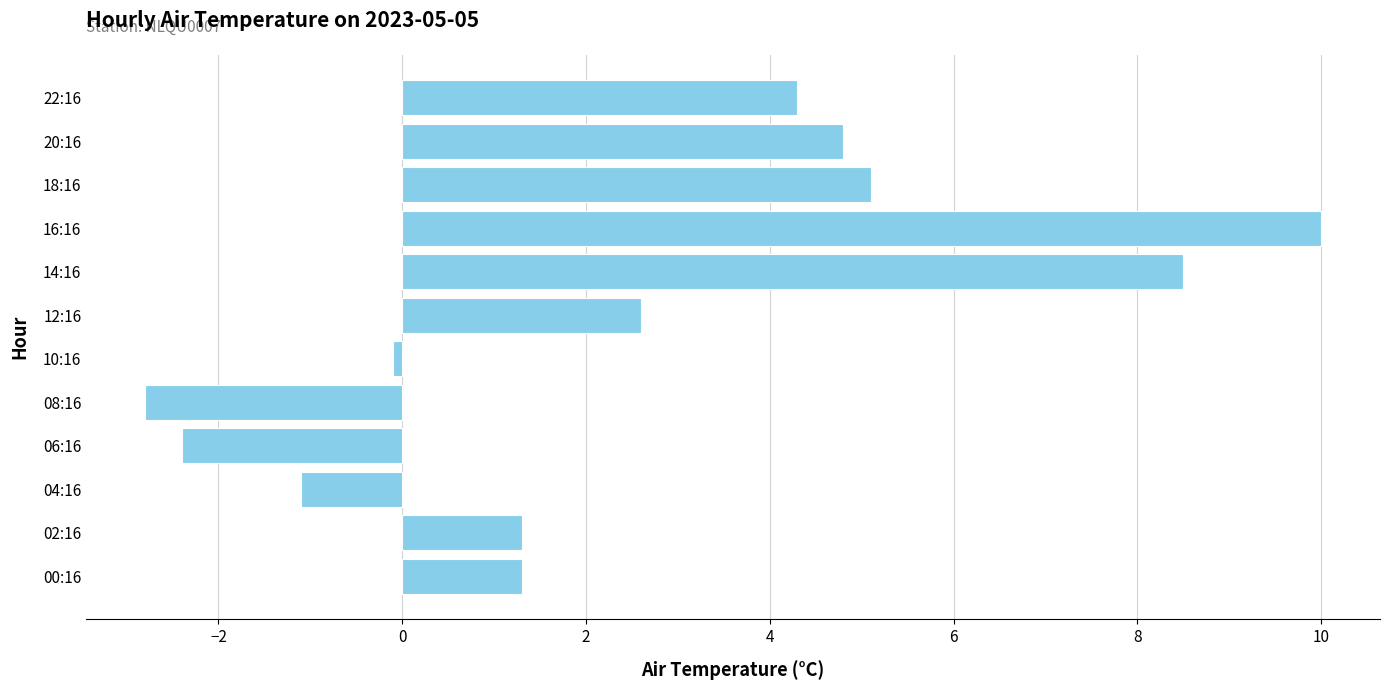

Which label corresponds to the largest value in the chart?

16:16